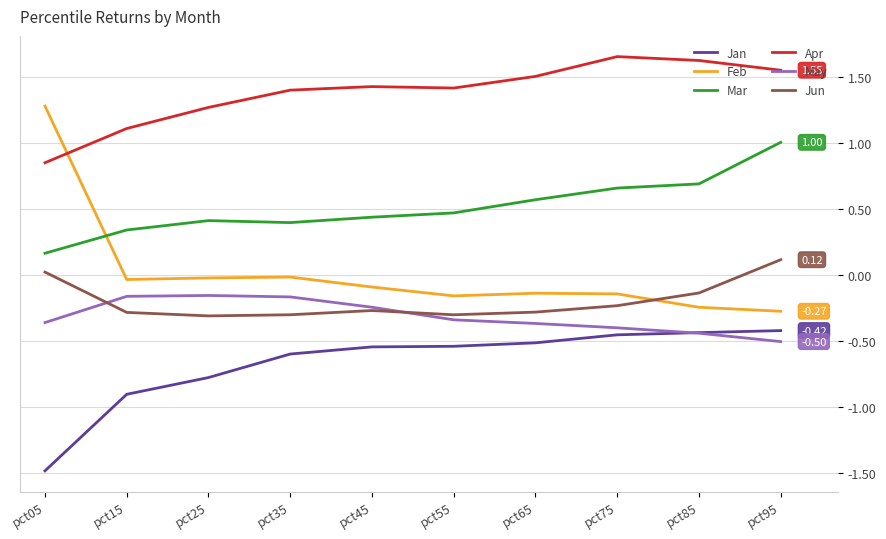

The May series shows -0.2 at pct35. True or false?

True